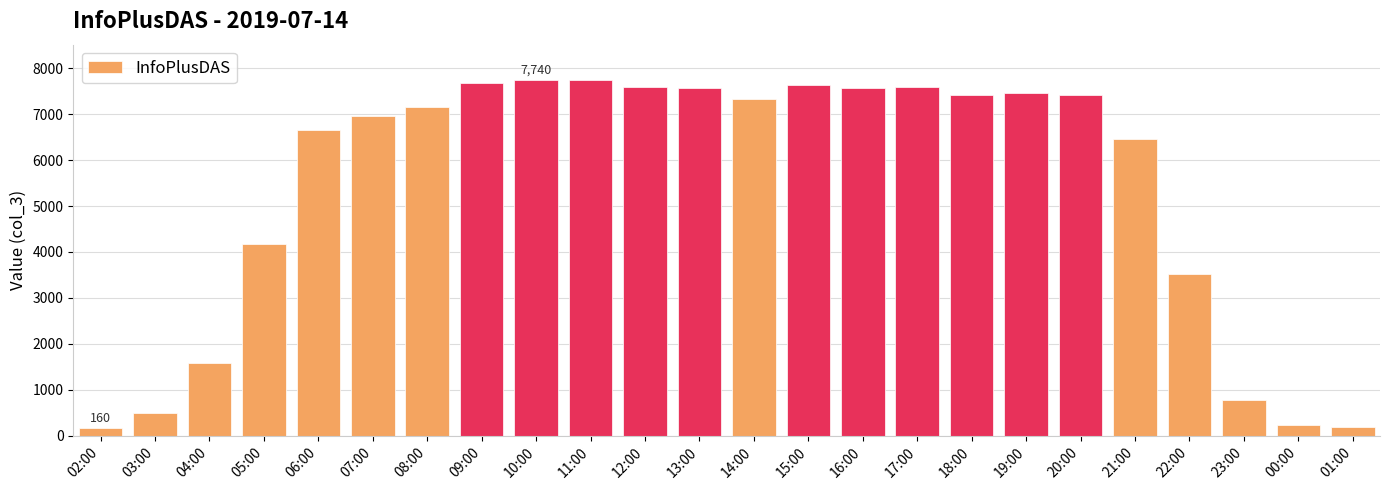

Read the value at 17:00.

7603